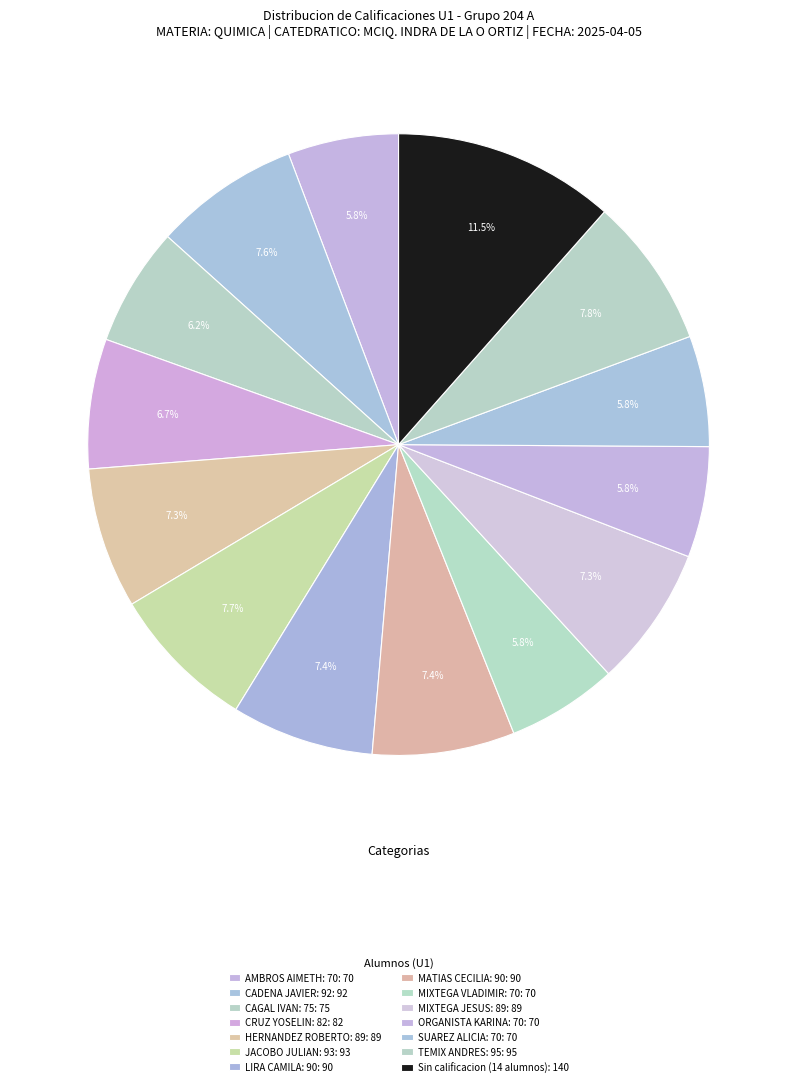

How many segments does this pie chart have?

14